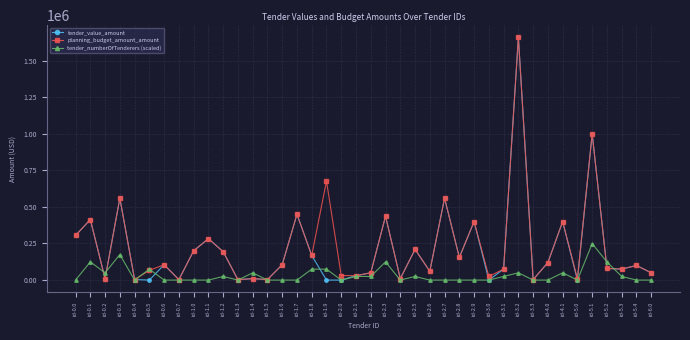

Which category has the highest value in the tender_numberOfTenderers (scaled) series?

id-5.1